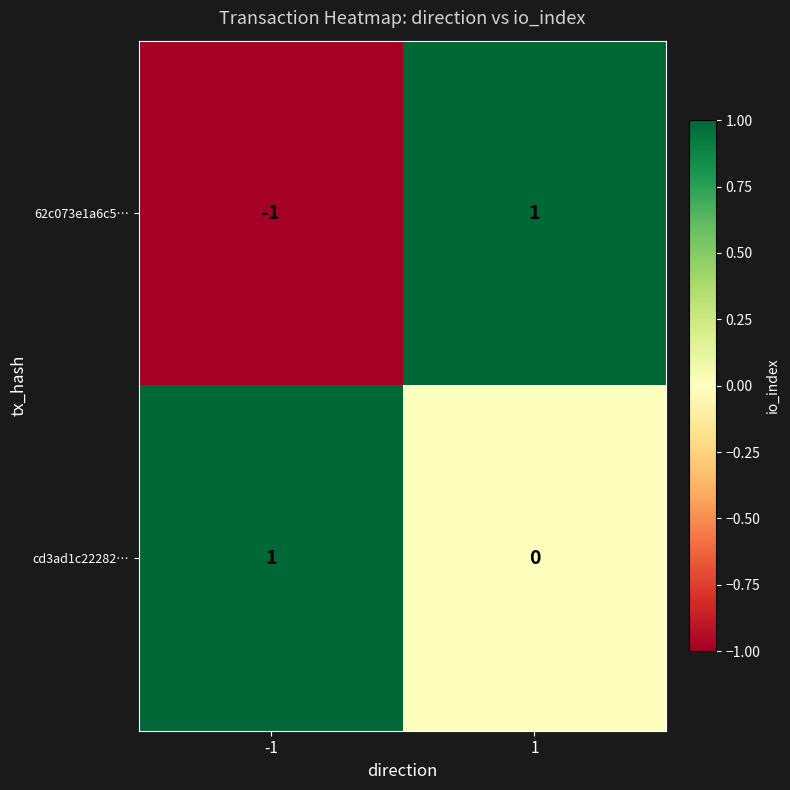

Which series has the largest total across all categories?

cd3ad1c22282…